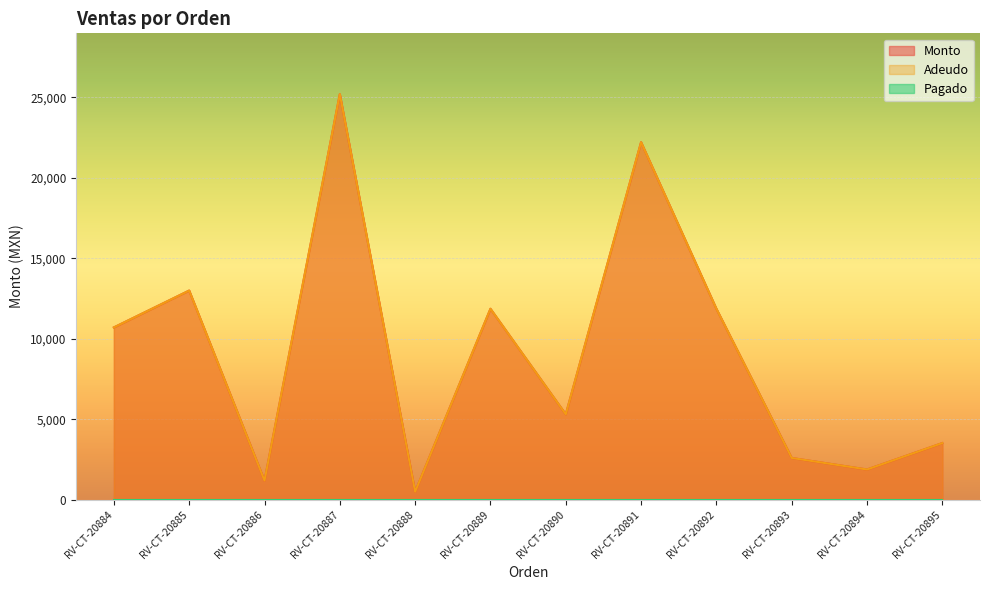

What is the total value across all series at RV-CT-20889?

23736